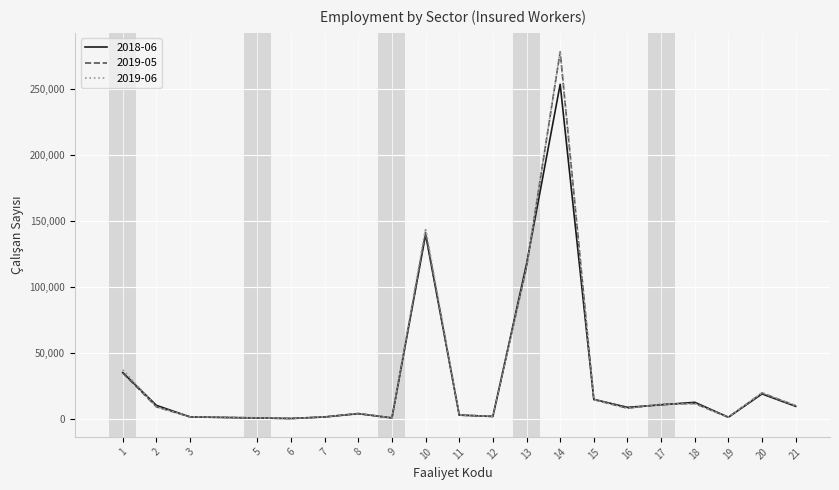

Is the value of 2019-06 at 2 greater than the value of 2019-05 at 7?

Yes